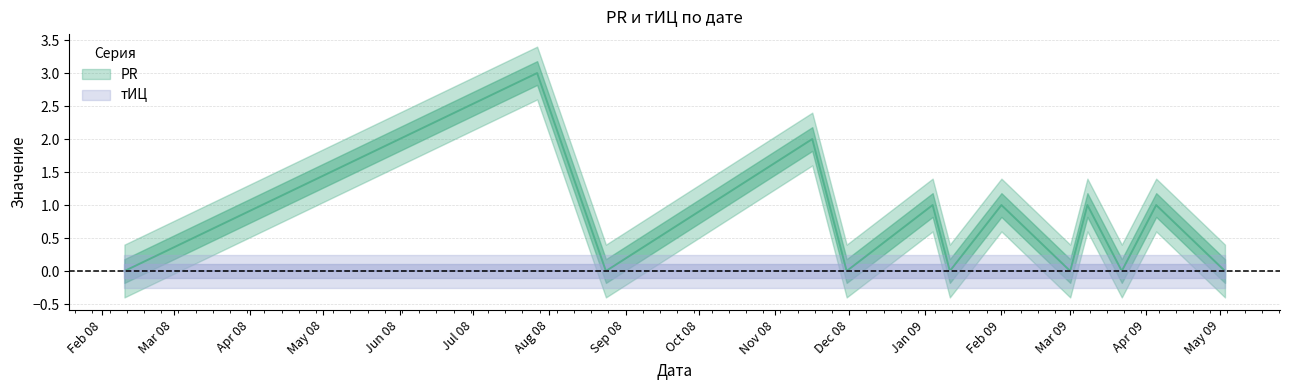

How many lines are shown in the chart?

1